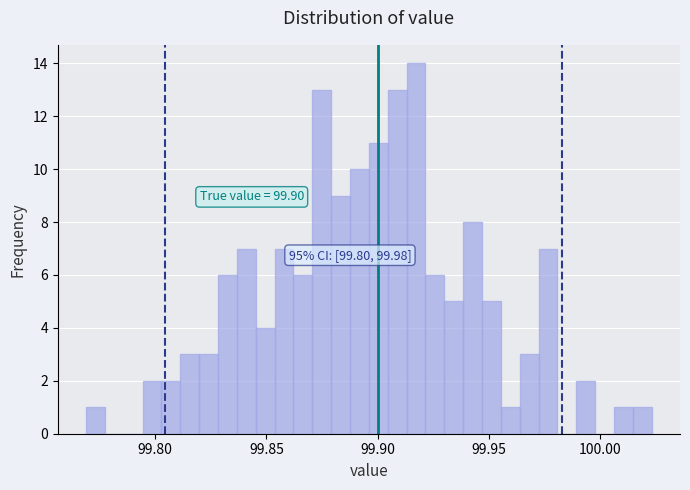

Read against the x-axis, roughly where is the centre of the tallest bar?

99.915